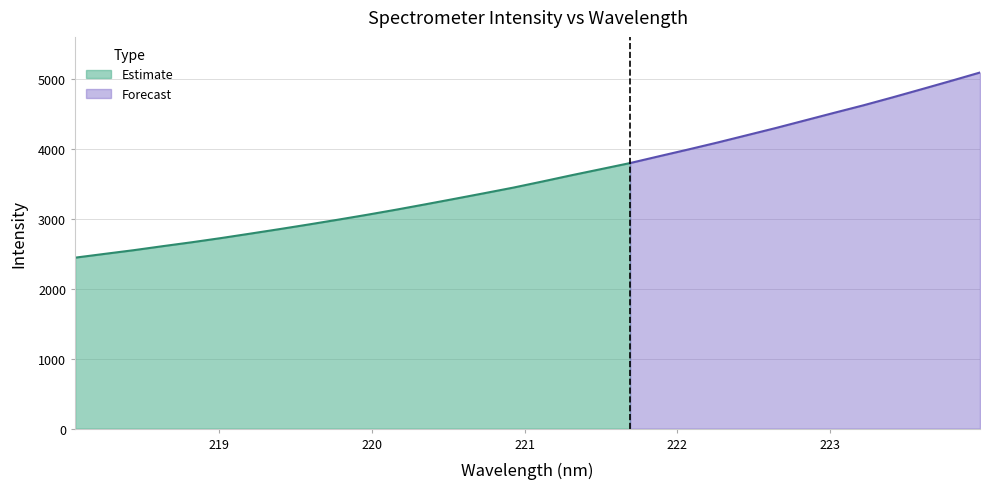

What is the maximum value shown in the chart?

5096.5